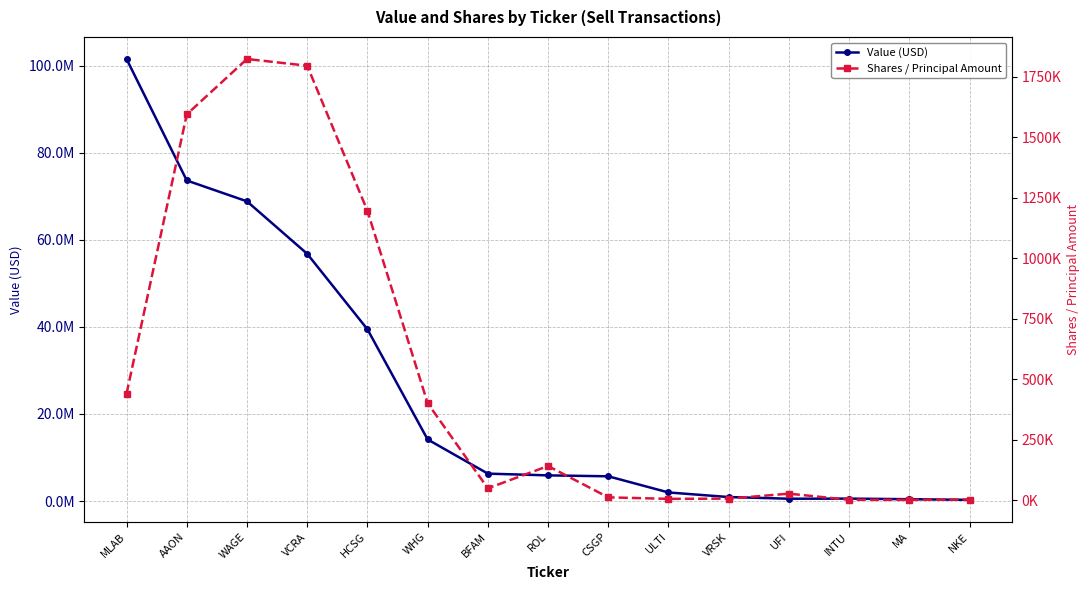

Which series has the widest spread of values?

Value (USD)